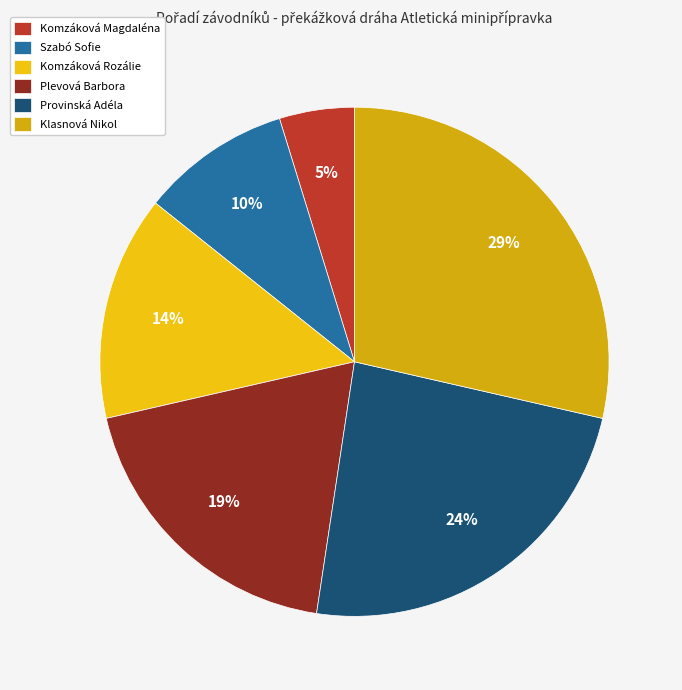

Which category has the smallest portion of the pie?

Komzáková Magdaléna